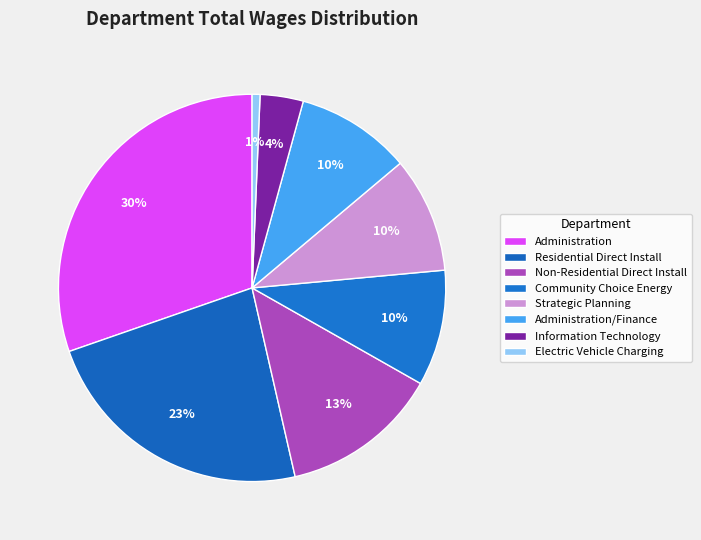

Which category has the biggest portion of the pie?

Administration